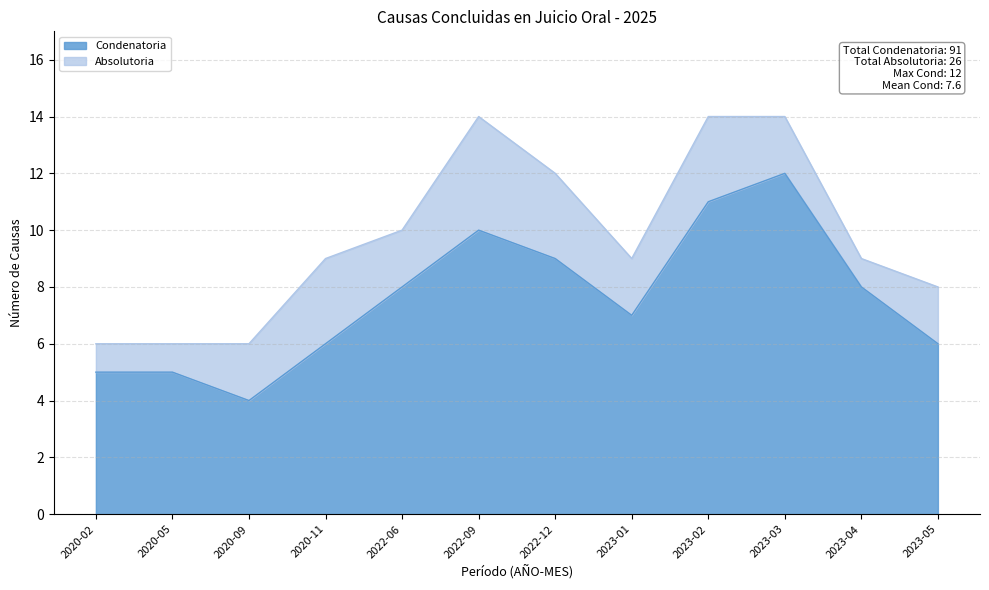

What position from the left is 2023-01?

8